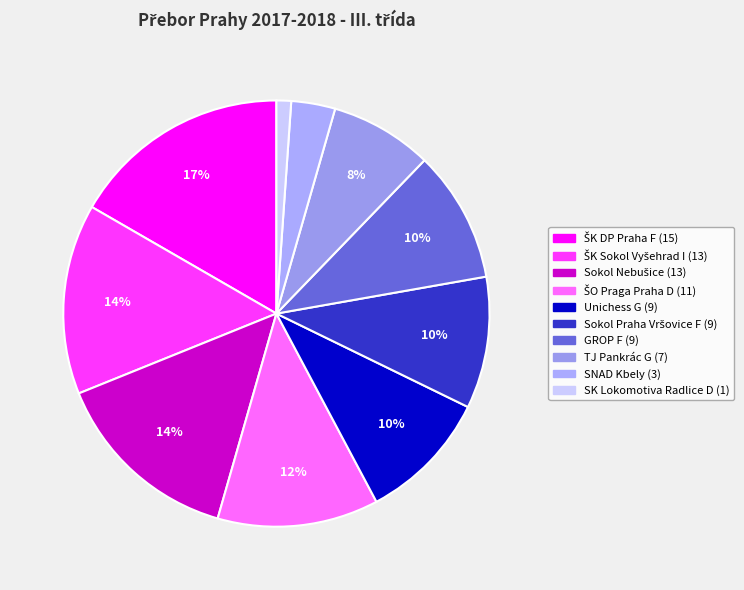

To the nearest percent, what is the average slice percentage?

10%